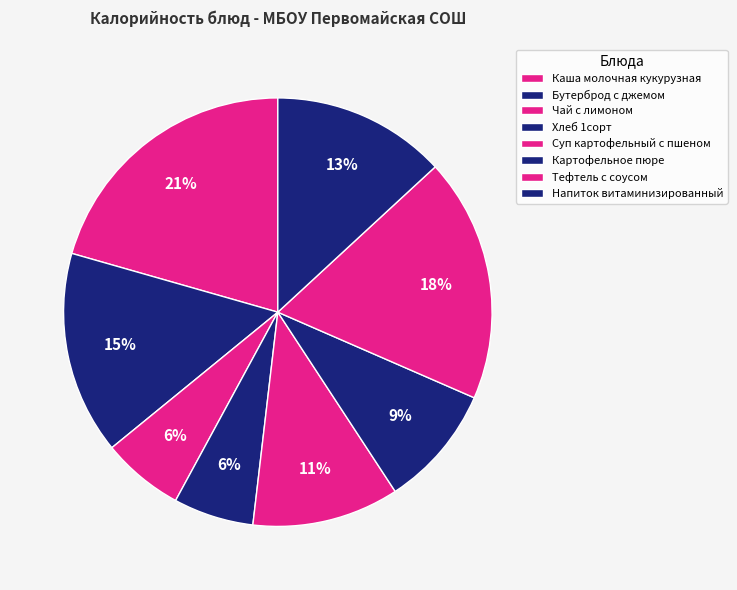

To the nearest percent, what portion does Тефтель с соусом represent?

18%